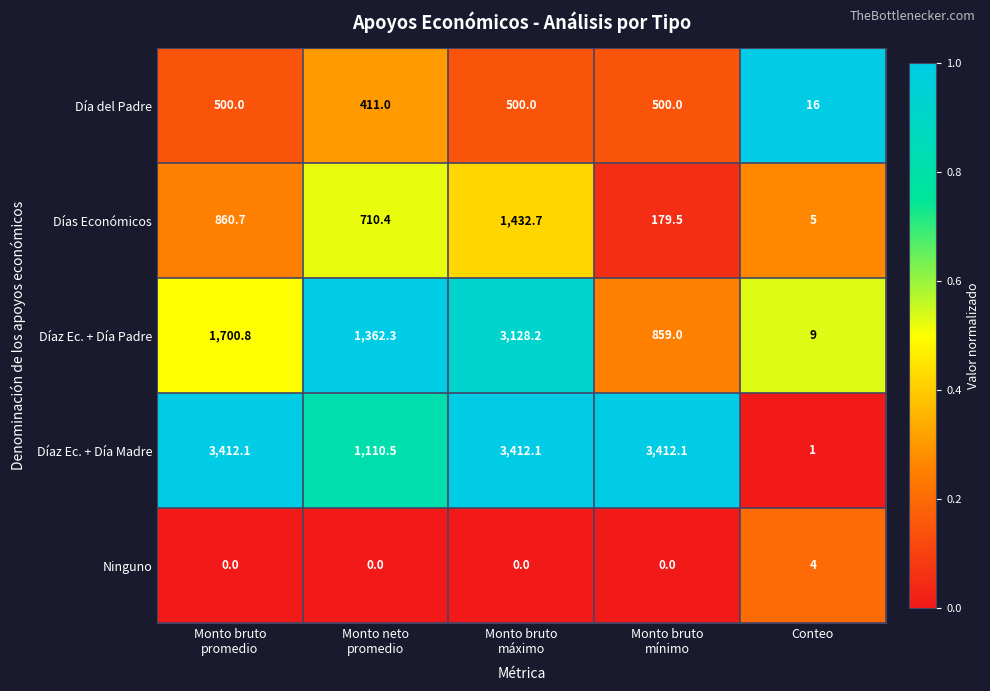

Count the Ninguno values in the range 0 to 1.

4